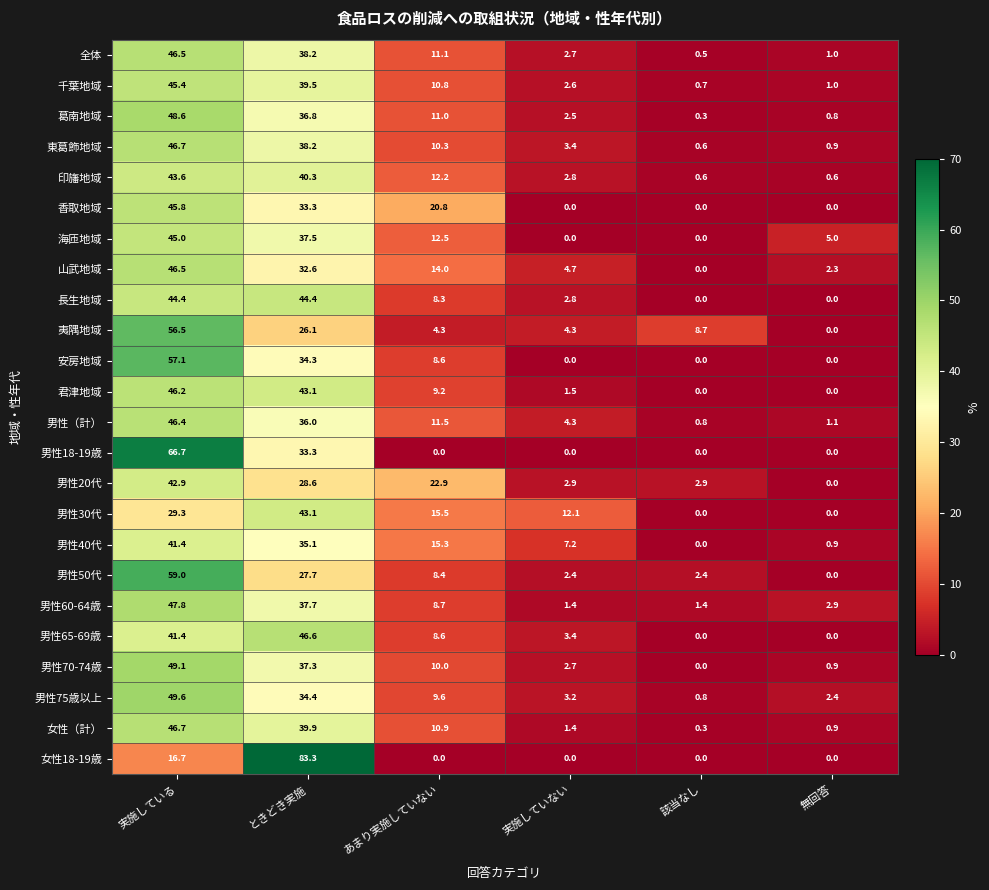

What is the difference between the second highest and minimum values in the 山武地域 series?

32.6